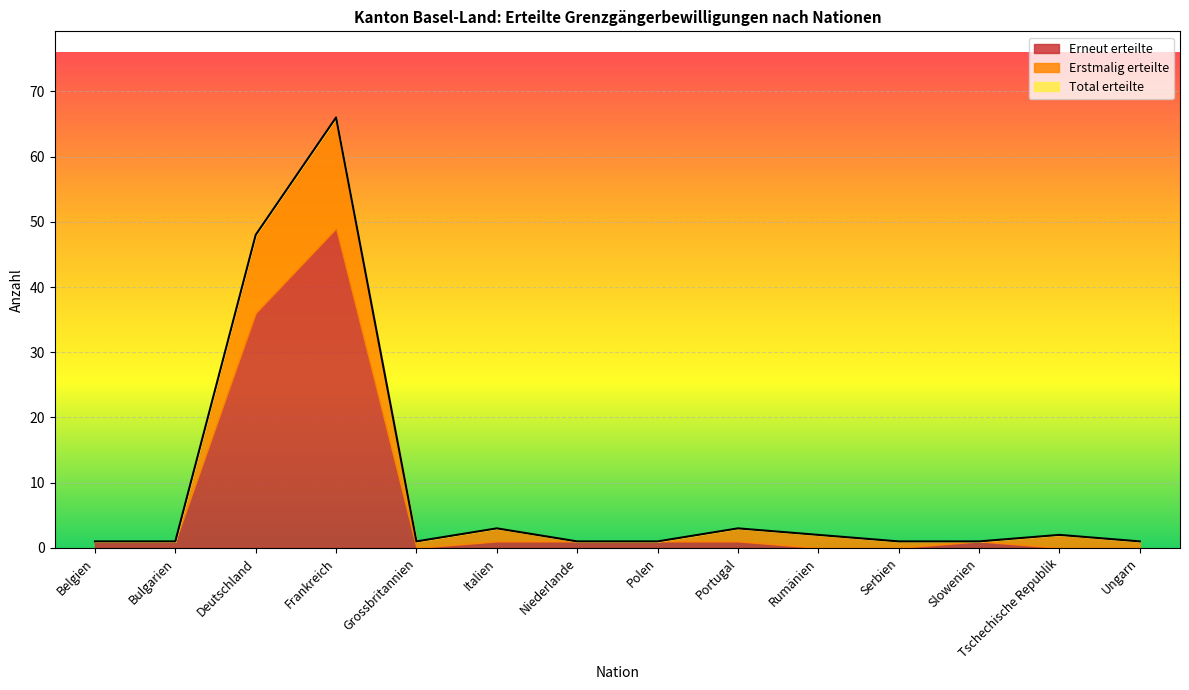

Reading left to right, what are all the values shown in this chart?

Total erteilte: Belgien=1	Bulgarien=1	Deutschland=48	Frankreich=66	Grossbritannien=1	Italien=3	Niederlande=1	Polen=1	Portugal=3	Rumänien=2	Serbien=1	Slowenien=1	Tschechische Republik=2	Ungarn=1
Erstmalig erteilte: Belgien=0	Bulgarien=0	Deutschland=12	Frankreich=17	Grossbritannien=1	Italien=2	Niederlande=0	Polen=0	Portugal=2	Rumänien=2	Serbien=1	Slowenien=0	Tschechische Republik=2	Ungarn=1
Erneut erteilte: Belgien=1	Bulgarien=1	Deutschland=36	Frankreich=49	Grossbritannien=0	Italien=1	Niederlande=1	Polen=1	Portugal=1	Rumänien=0	Serbien=0	Slowenien=1	Tschechische Republik=0	Ungarn=0